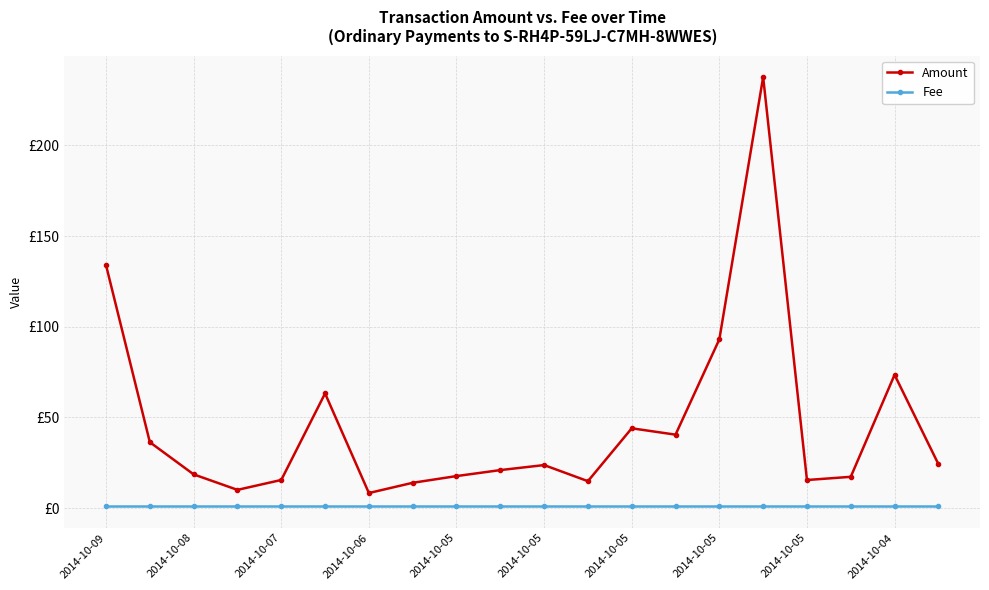

Which series has the widest spread of values?

Amount